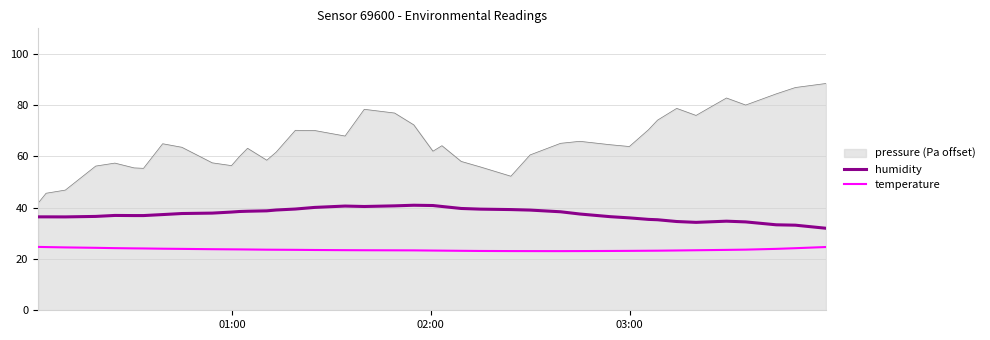

True or false: humidity and pressure (Pa offset) intersect in this chart.

False